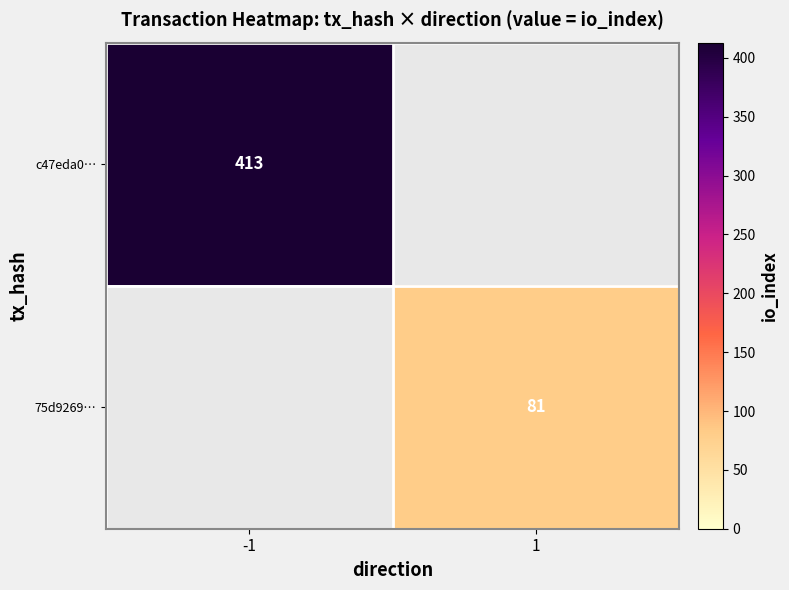

Which label corresponds to the smallest value in the chart?

1